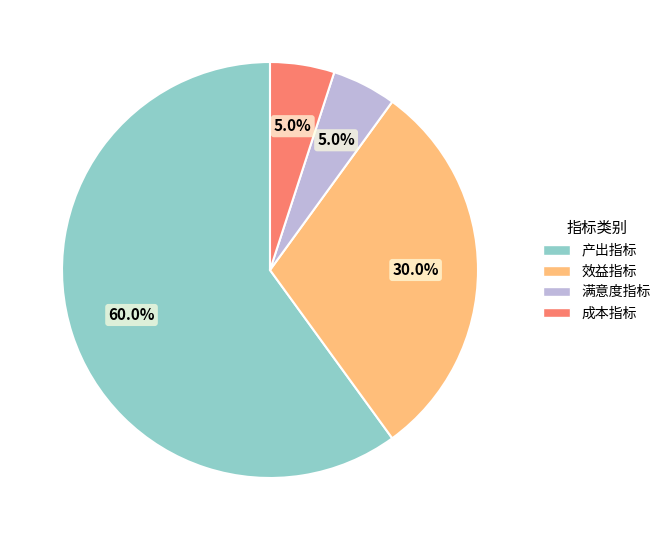

Count the number of slices in the pie.

4